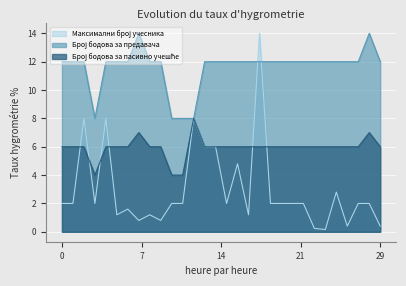

Reading right to left, extract all data points from this chart.

Максимални број учесника: 0.4	2.0	2.0	0.4	2.8	0.2	0.2	2.0	2.0	2.0	2.0	14.0	1.2	4.8	2.0	6.0	6.0	8.0	2.0	2.0	0.8	1.2	0.8	1.6	1.2	8.0	2.0	8.0	2.0	2.0
Број бодова за предавача: 12.0	14.0	12.0	12.0	12.0	12.0	12.0	12.0	12.0	12.0	12.0	12.0	12.0	12.0	12.0	12.0	12.0	8.0	8.0	8.0	12.0	12.0	14.0	12.0	12.0	12.0	8.0	12.0	12.0	12.0
Број бодова за пасивно учешће: 6.0	7.0	6.0	6.0	6.0	6.0	6.0	6.0	6.0	6.0	6.0	6.0	6.0	6.0	6.0	6.0	6.0	8.0	4.0	4.0	6.0	6.0	7.0	6.0	6.0	6.0	4.0	6.0	6.0	6.0